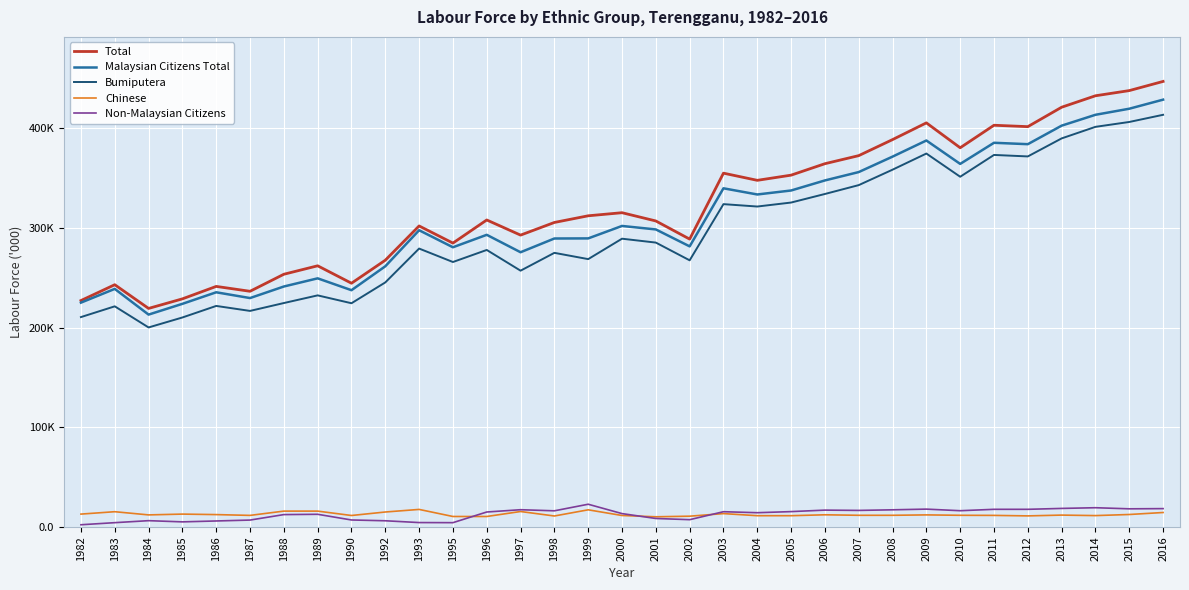

Reading left to right, extract all data points from this chart.

Total: 227.2	243.1	219.3	228.9	241.4	236.5	253.6	262.1	244.6	267.7	302.1	284.9	308.1	292.9	305.6	312.3	315.4	307.1	288.9	355.1	347.9	353.1	364.6	372.7	388.8	405.6	380.6	403.2	401.8	421.3	432.8	438.0	447.2
Malaysian Citizens Total: 225.1	238.9	213.1	223.9	235.5	229.7	241.3	249.5	237.6	261.6	297.8	280.7	293.2	275.7	289.5	289.6	302.1	298.6	281.6	339.9	333.7	337.7	347.8	356.2	371.7	387.9	364.4	385.6	384.2	402.8	413.7	419.8	428.9
Bumiputera: 210.6	221.4	200.2	210.2	221.8	216.8	224.7	232.4	224.5	245.4	279.4	265.9	278.0	257.2	275.1	268.8	289.3	285.4	267.6	324.0	321.6	325.6	334.2	343.1	358.6	374.8	351.5	373.4	371.9	390.0	401.6	406.5	413.7
Chinese: 12.8	15.2	12.0	12.8	12.3	11.5	15.8	15.8	11.4	14.9	17.5	10.4	10.4	15.4	10.9	17.1	11.4	10.1	10.7	13.3	11.2	11.2	12.1	11.6	11.6	12.0	11.6	11.5	11.0	11.8	11.3	12.4	14.4
Non-Malaysian Citizens: 2.1	4.2	6.2	5.0	5.9	6.8	12.3	12.6	6.9	6.1	4.3	4.2	14.9	17.2	16.1	22.7	13.3	8.4	7.2	15.2	14.2	15.3	16.8	16.5	17.1	17.8	16.2	17.6	17.6	18.5	19.2	18.1	18.3